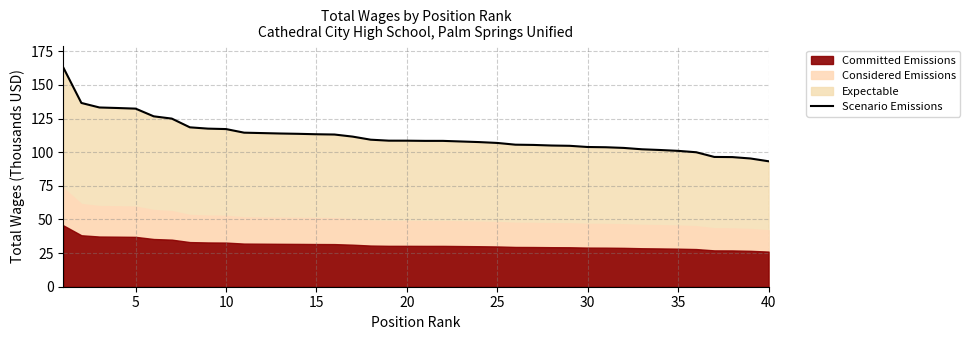

True or false: Scenario Emissions has a value of 106.9 at 25.

True